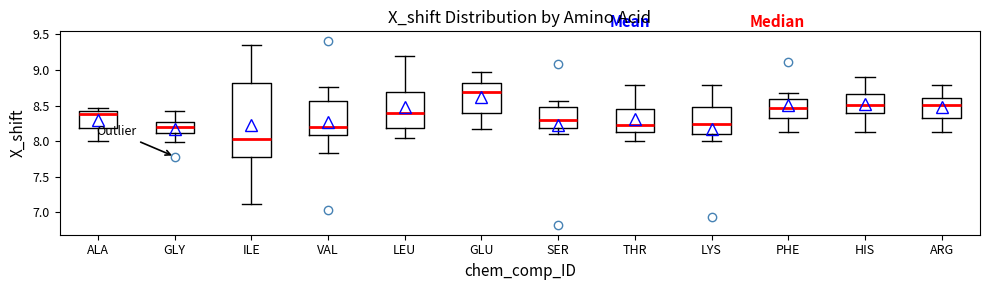

Reading left to right, transcribe this box plot: for each box, give where its median line is, the range the box spans, and where its two whiskers end, as read against the y-axis. The values are not printed on the chart, so give them approximately, as read against the axis.

ALA: median 8.40 (just below the box's upper edge), box 8.20 to 8.40, whiskers 8.00 to 8.45
GLY: median 8.20, box 8.10 to 8.25, whiskers 8.00 to 8.40
ILE: median 8.05, box 7.80 to 8.80, whiskers 7.10 to 9.35
VAL: median 8.20, box 8.10 to 8.55, whiskers 7.85 to 8.75
LEU: median 8.40, box 8.20 to 8.70, whiskers 8.05 to 9.20
GLU: median 8.70, box 8.40 to 8.80, whiskers 8.15 to 8.95
SER: median 8.30, box 8.20 to 8.50, whiskers 8.10 to 8.55
THR: median 8.25, box 8.10 to 8.45, whiskers 8.00 to 8.80
LYS: median 8.25, box 8.10 to 8.50, whiskers 8.00 to 8.80
PHE: median 8.45, box 8.30 to 8.60, whiskers 8.10 to 8.70
HIS: median 8.50, box 8.40 to 8.65, whiskers 8.10 to 8.90
ARG: median 8.50, box 8.30 to 8.60, whiskers 8.10 to 8.80